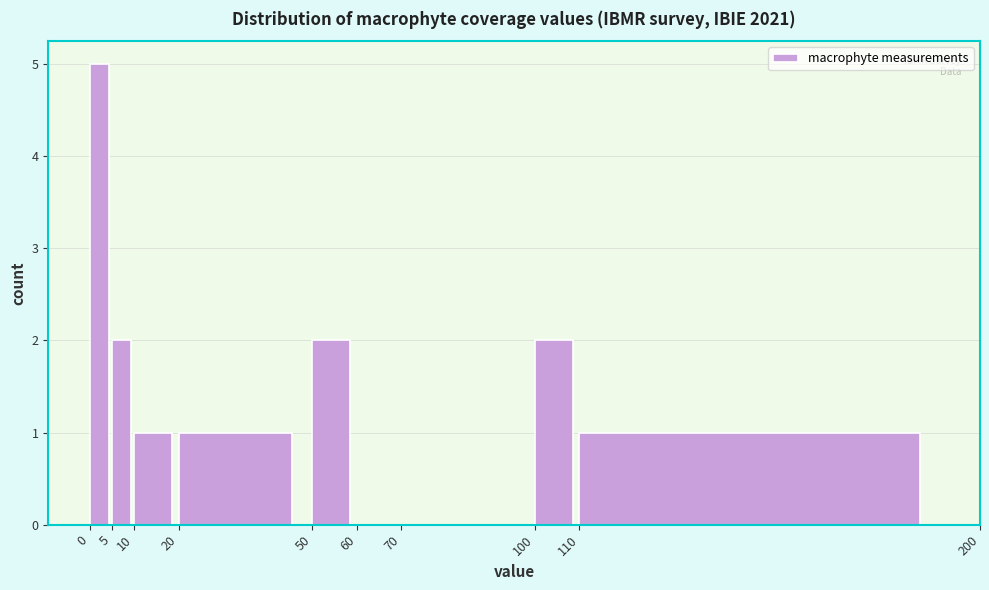

Reading left to right, list every bar in this chart as the range it spans on the x-axis followed by its height. The values are not printed on the chart, so give them approximately, as read against the axis.

0 to 5: 5
5 to 10: 2
10 to 20: 1
20 to 50: 1
50 to 60: 2
60 to 70: 0
70 to 100: 0
100 to 110: 2
110 to 200: 1